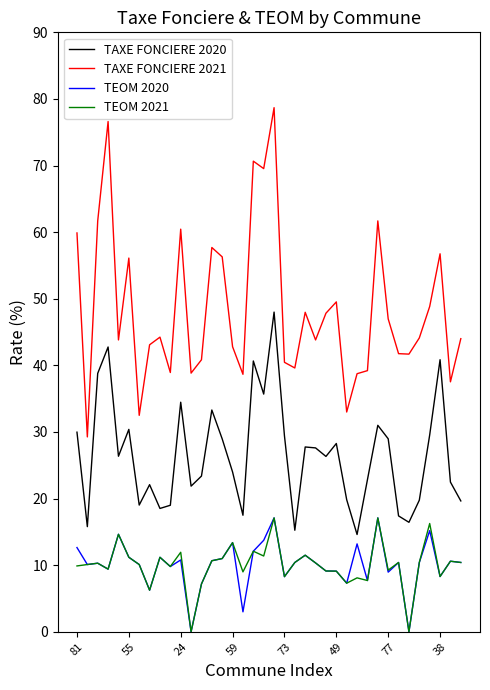

True or false: TEOM 2021 and TAXE FONCIERE 2020 intersect in this chart.

False